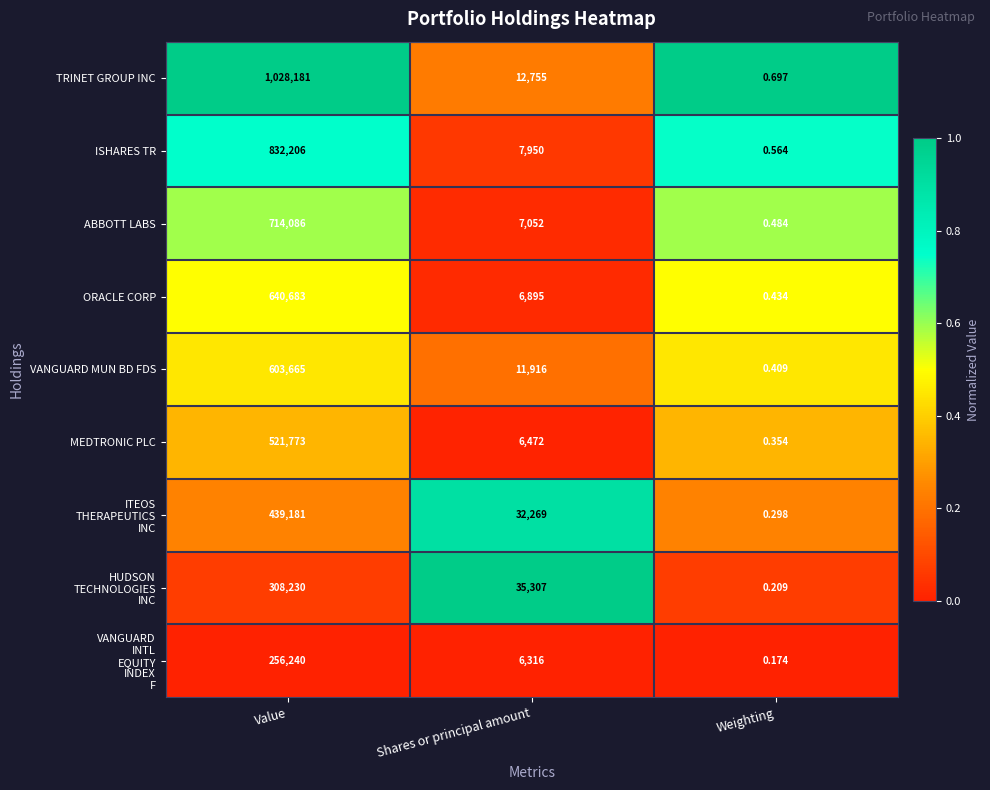

Which series has the largest range (max minus min)?

TRINET GROUP INC